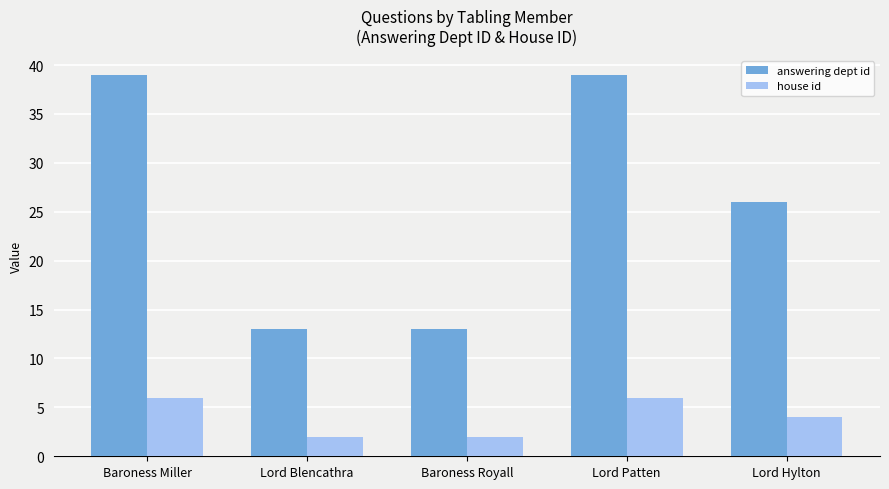

Reading left to right, transcribe all the data shown in this chart.

answering dept id: Baroness Miller=39	Lord Blencathra=13	Baroness Royall=13	Lord Patten=39	Lord Hylton=26
house id: Baroness Miller=6	Lord Blencathra=2	Baroness Royall=2	Lord Patten=6	Lord Hylton=4